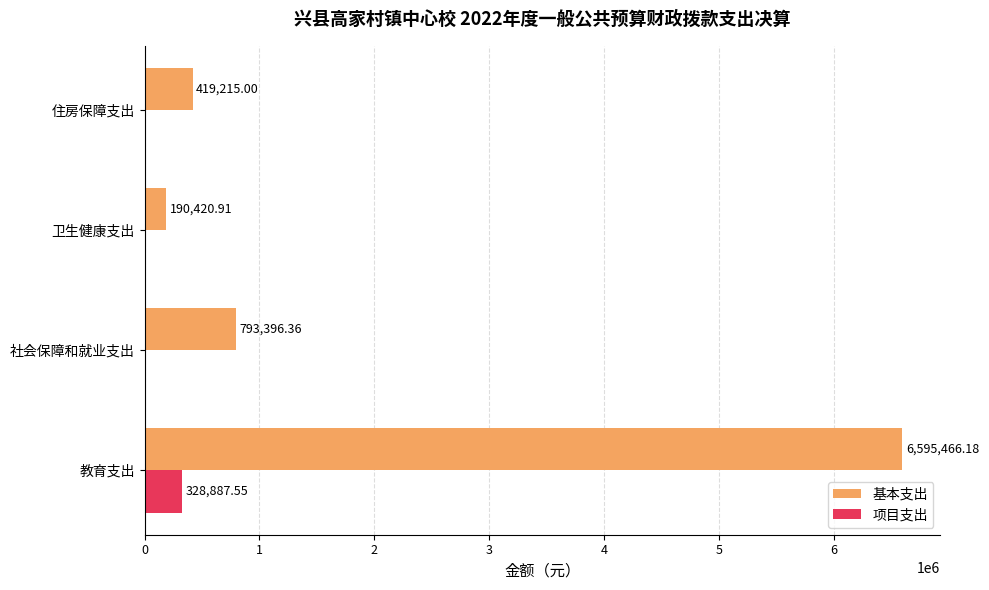

Which series changed the most between 社会保障和就业支出 and 卫生健康支出?

基本支出